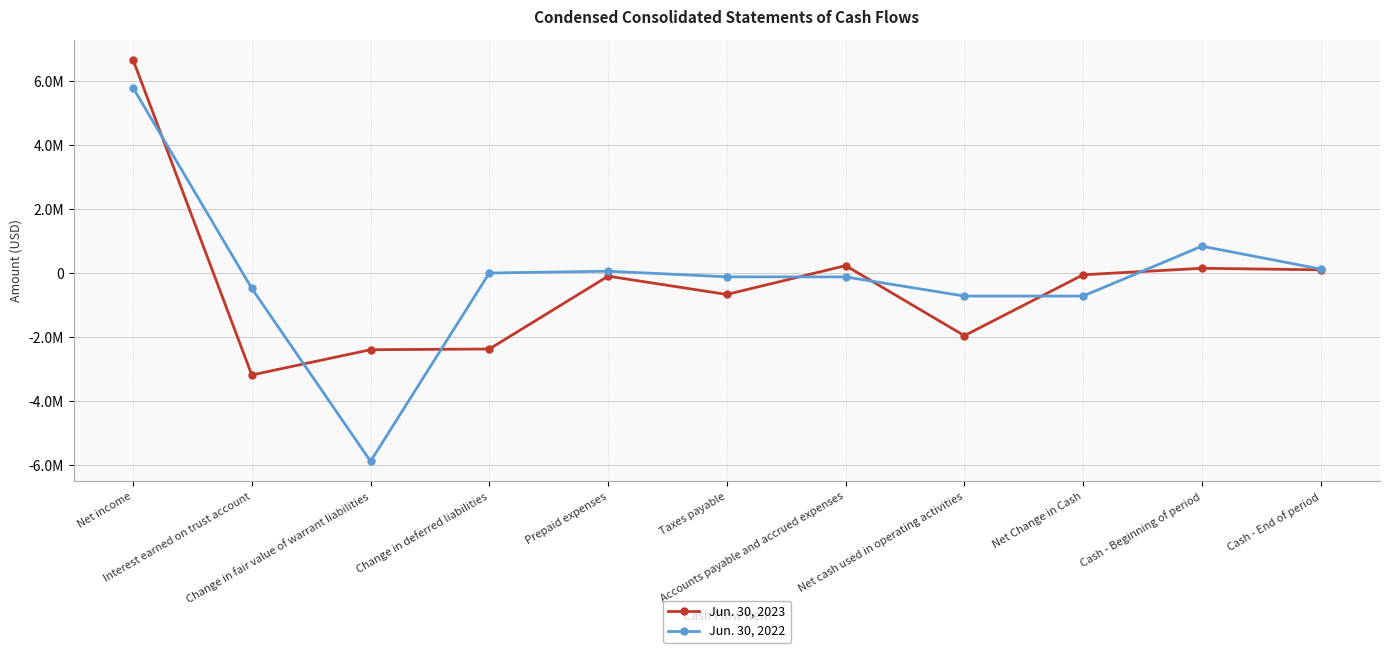

How many intersections are there between Jun. 30, 2023 and Jun. 30, 2022?

7